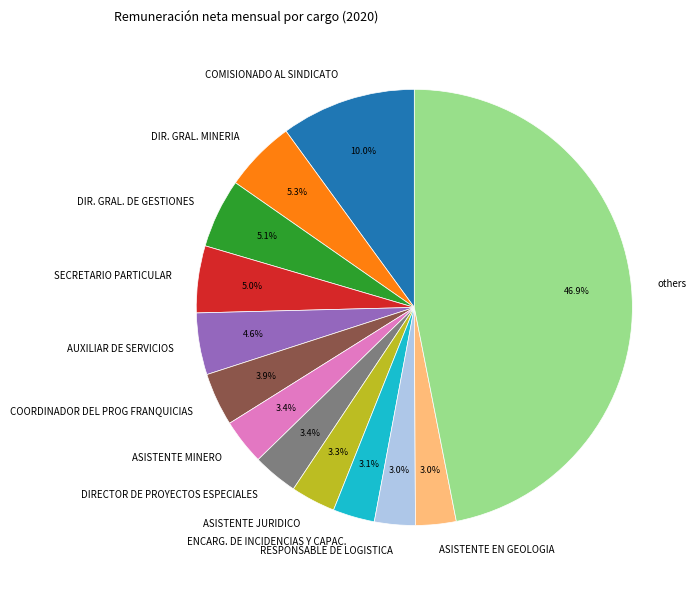

Approximately how many times larger is the value at DIR. GRAL. MINERIA compared to AUXILIAR DE SERVICIOS?

1.2